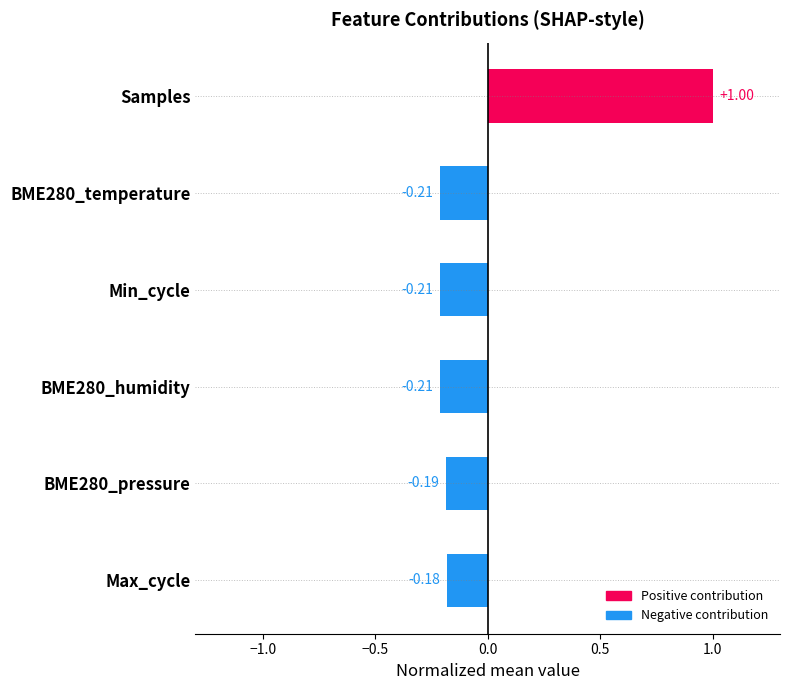

At which label is the value closest to 0?

Max_cycle